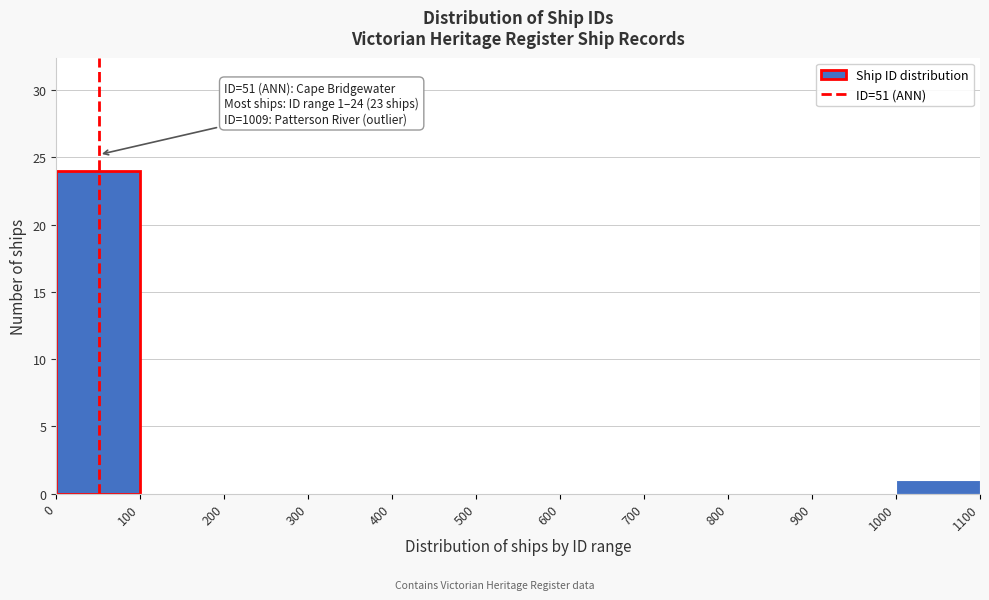

Over which range of the x-axis is the bar tallest?

0 to 100